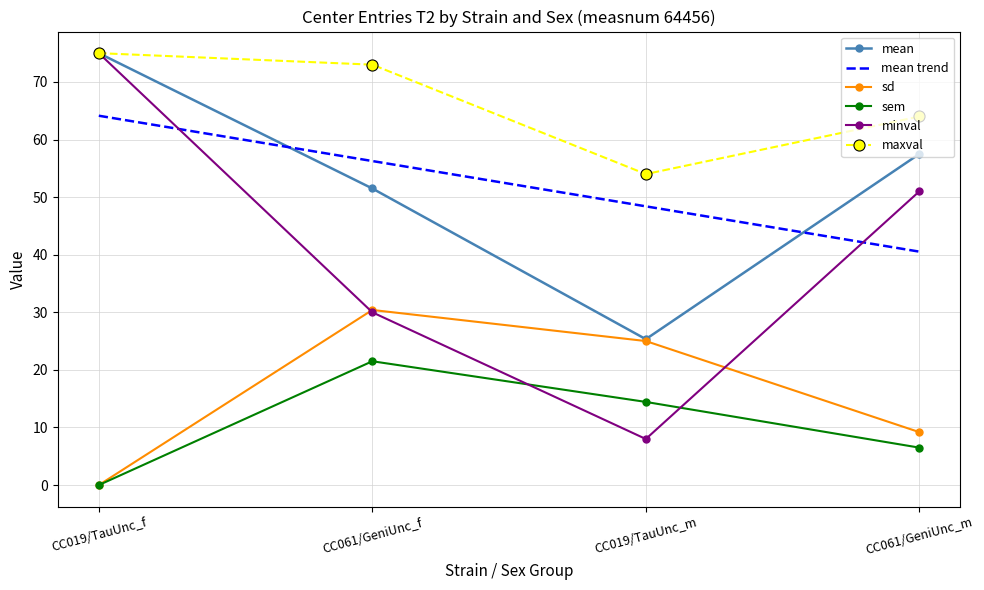

Reading right to left, transcribe all the data shown in this chart.

mean: CC061/GeniUnc_m=57.5	CC019/TauUnc_m=25.3	CC061/GeniUnc_f=51.5	CC019/TauUnc_f=75.0
sd: CC061/GeniUnc_m=9.2	CC019/TauUnc_m=25.0	CC061/GeniUnc_f=30.4	CC019/TauUnc_f=0.0
sem: CC061/GeniUnc_m=6.5	CC019/TauUnc_m=14.4	CC061/GeniUnc_f=21.5	CC019/TauUnc_f=0.0
minval: CC061/GeniUnc_m=51.0	CC019/TauUnc_m=8.0	CC061/GeniUnc_f=30.0	CC019/TauUnc_f=75.0
maxval: CC061/GeniUnc_m=64.0	CC019/TauUnc_m=54.0	CC061/GeniUnc_f=73.0	CC019/TauUnc_f=75.0